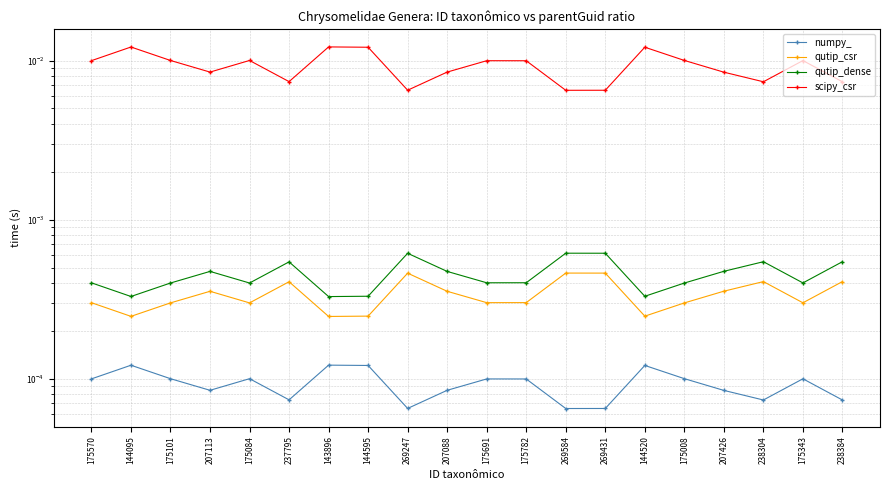

Is it true that qutip_csr equals 0.0 at 237795?

False